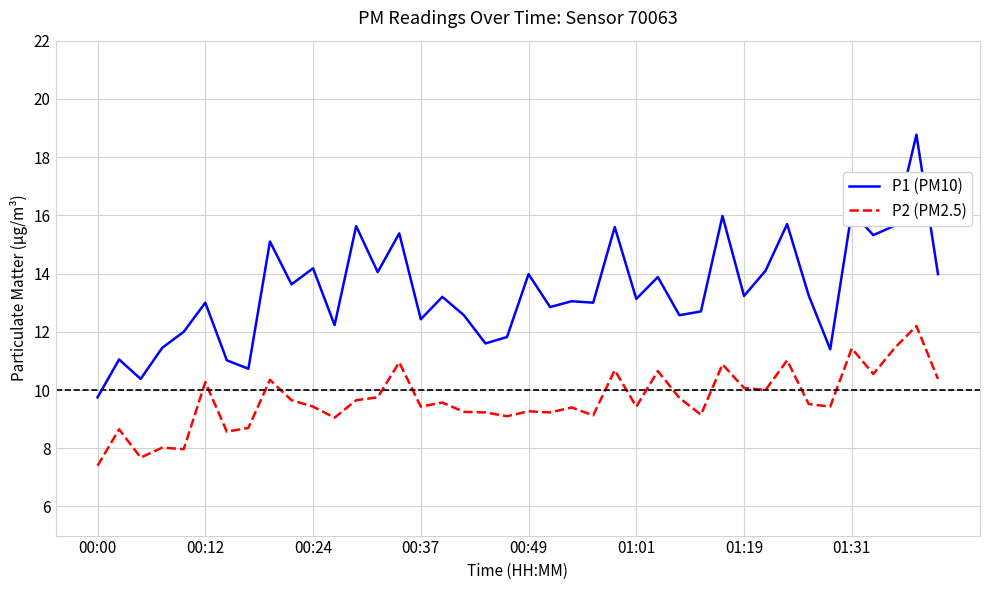

What is the greatest value displayed?

18.8